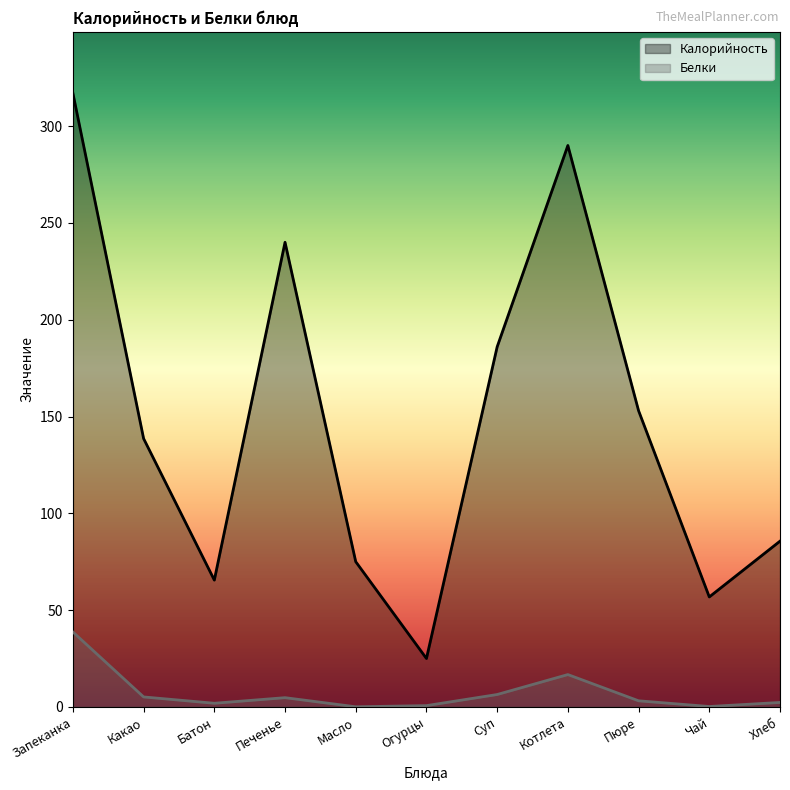

Which series has the widest spread of values?

Калорийность